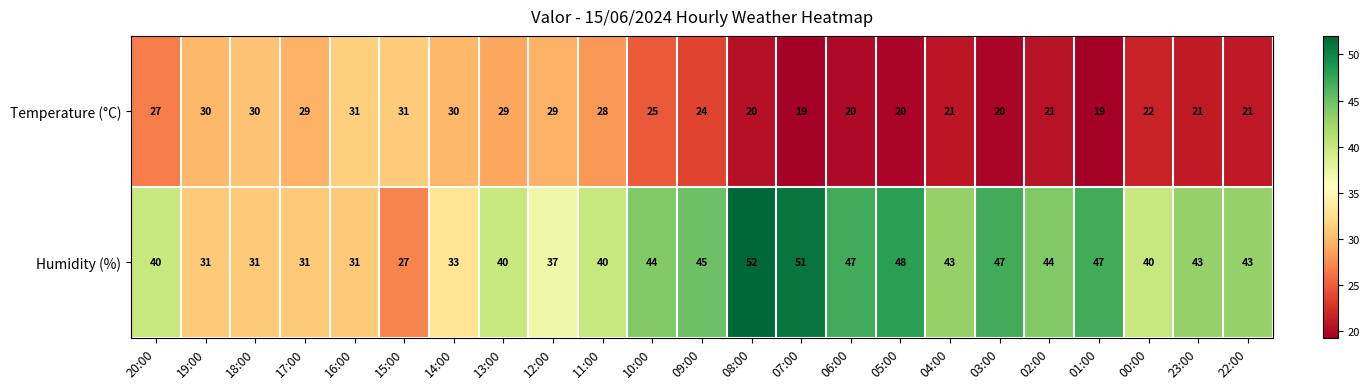

At which category is the sum across all series the highest?

08:00